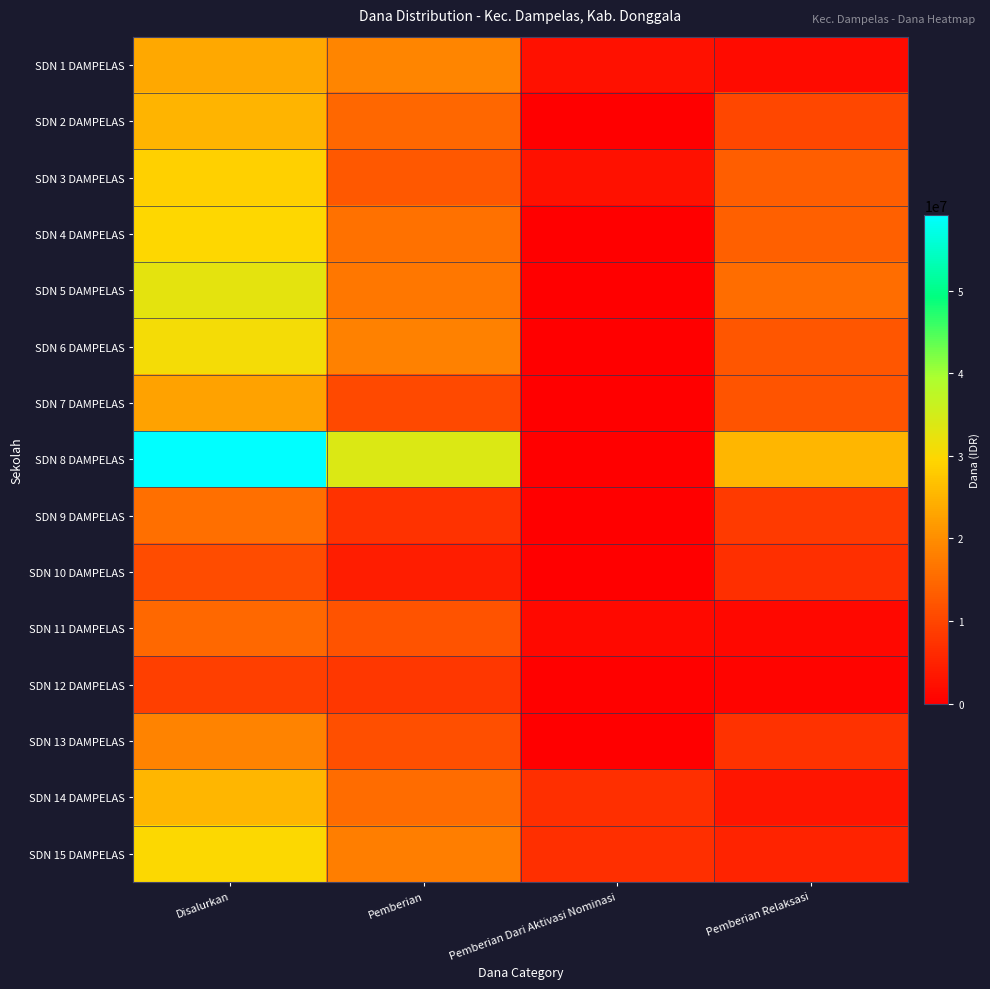

What is the total value across all series at Pemberian?

218250000